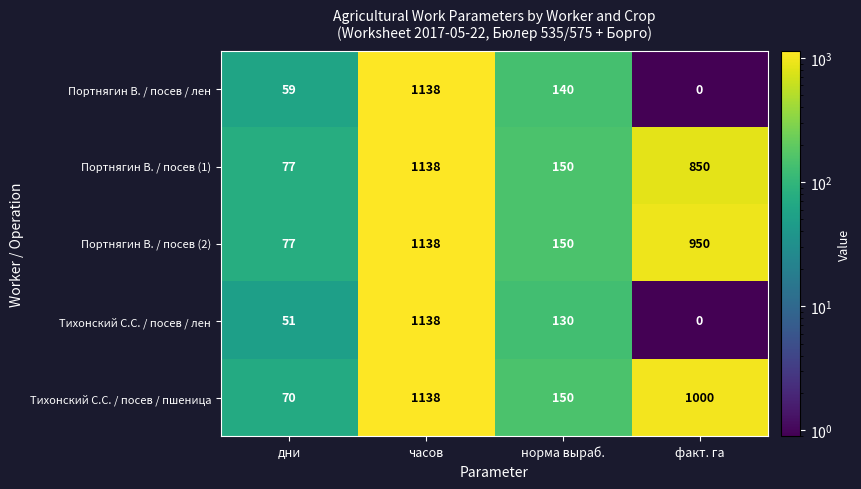

At how many categories does at least one series exceed 95?

3